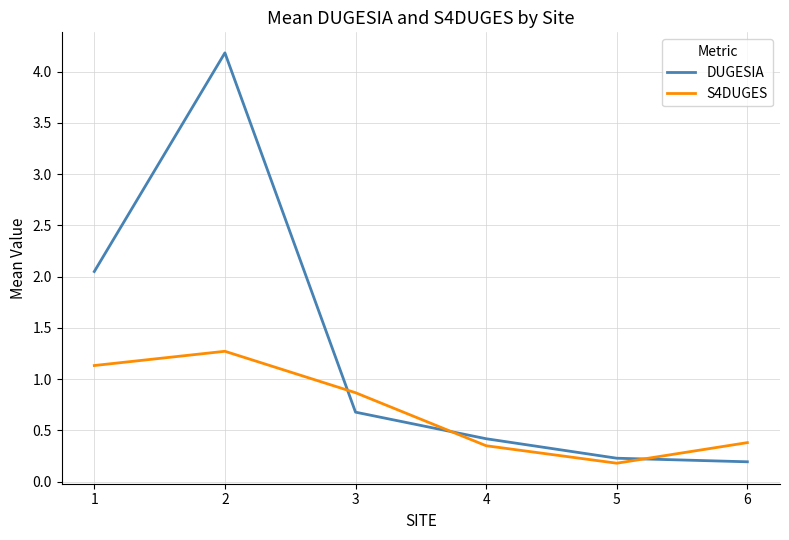

At which category is the sum across all series the highest?

2